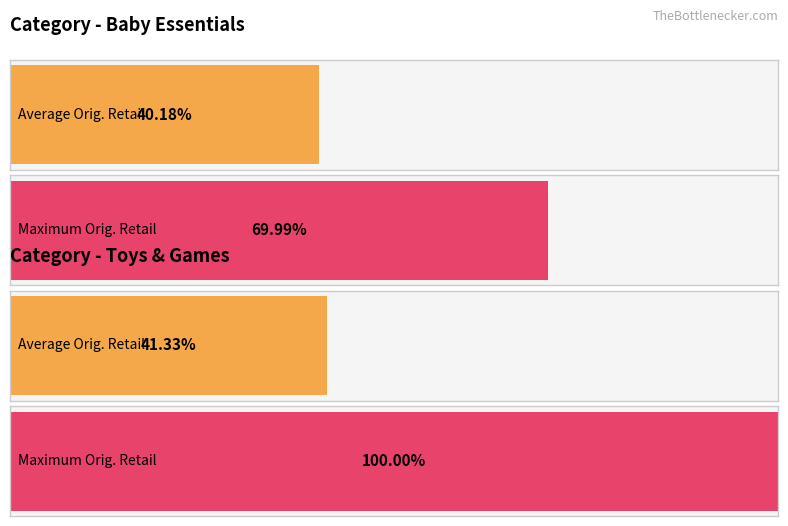

Between 3 and 0, which is larger?

3